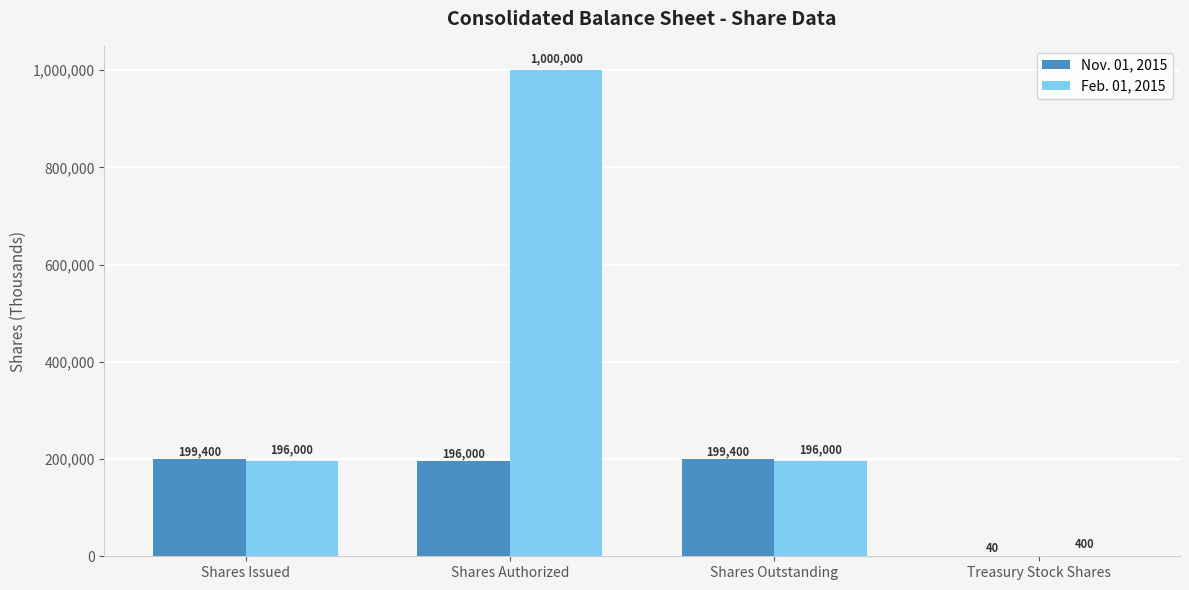

What is the maximum value for Feb. 01, 2015?

1000000